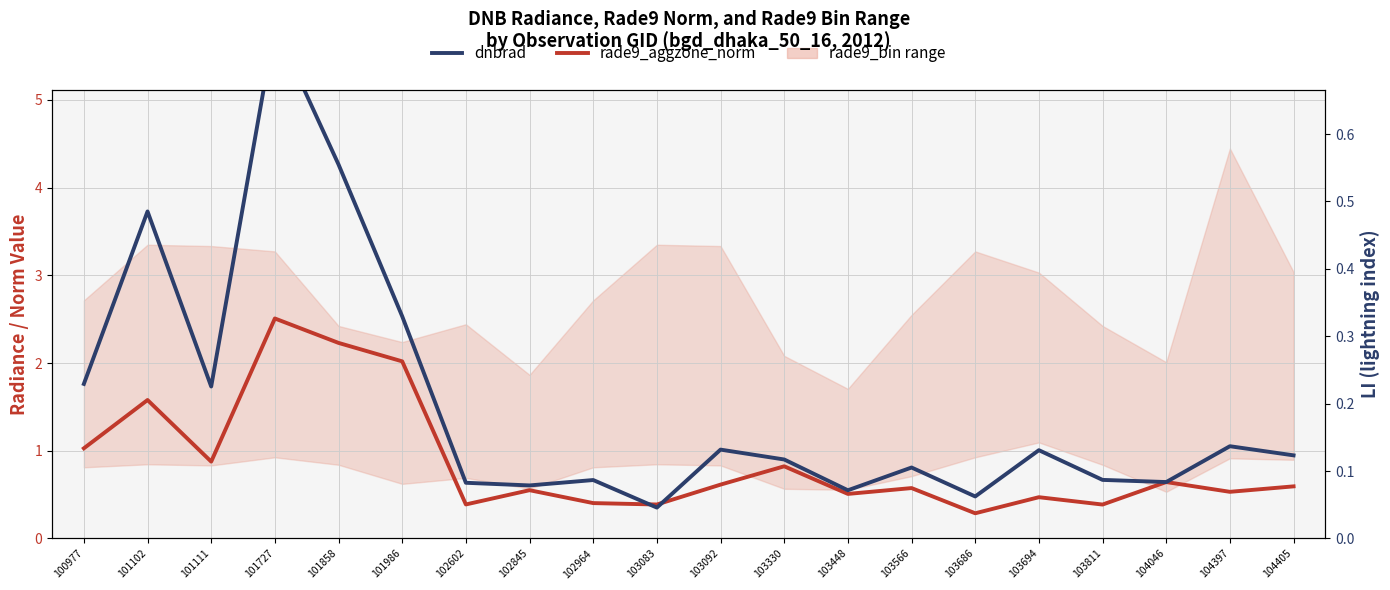

The dnbrad series shows 0.5 at 103448. True or false?

True